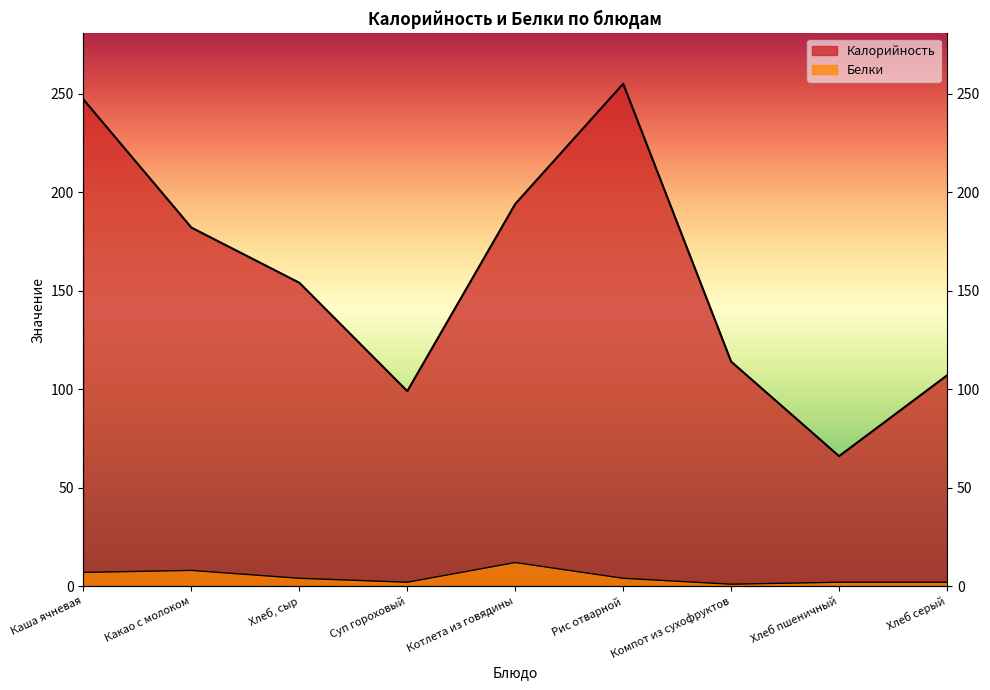

Is it true that Белки equals 4 at Какао с молоком?

False